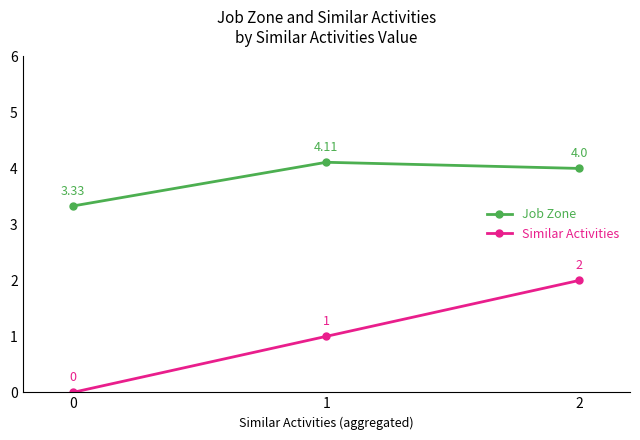

Is the value of Similar Activities at 2 greater than the value of Job Zone at 0?

No